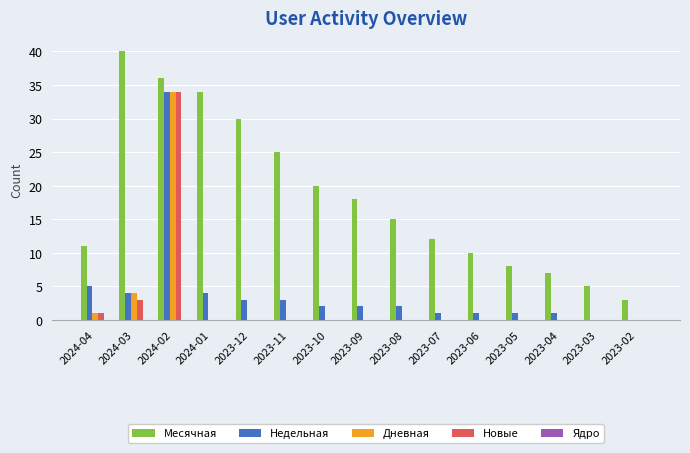

Is it true that Дневная equals 0 at 2023-06?

True